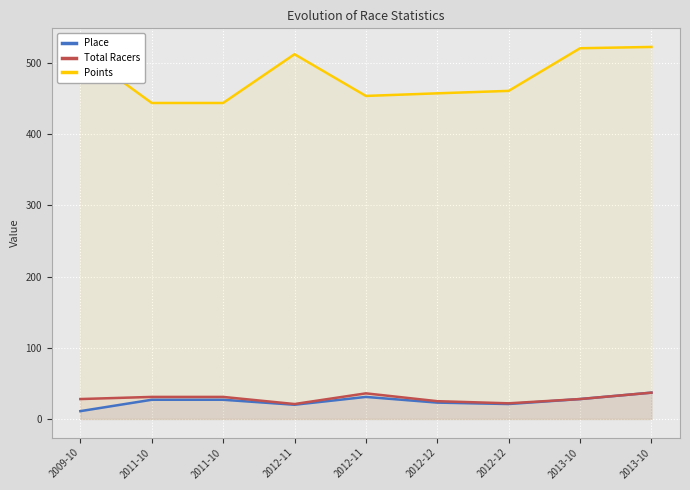

Count the number of categories in the chart.

9